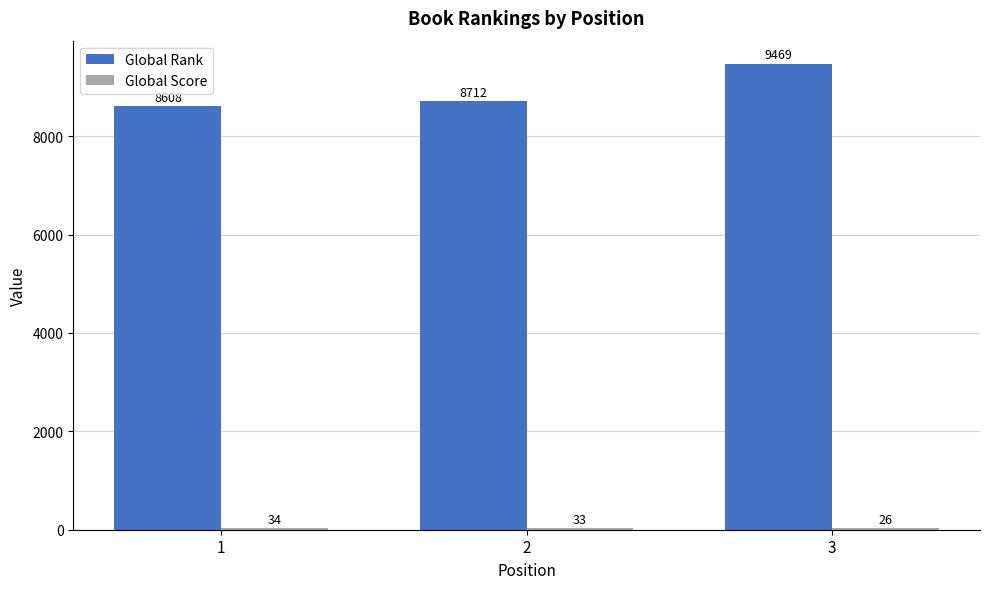

Read the Global Rank value at 2, to the nearest 10.

8710